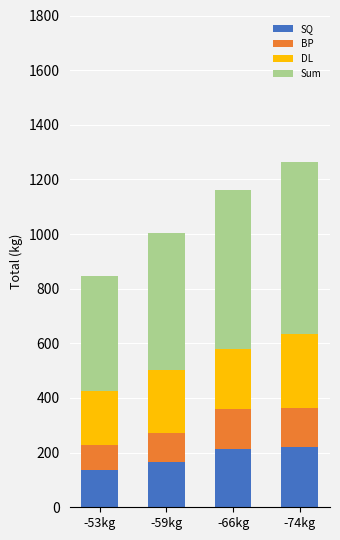

How many bars are there in total?

4